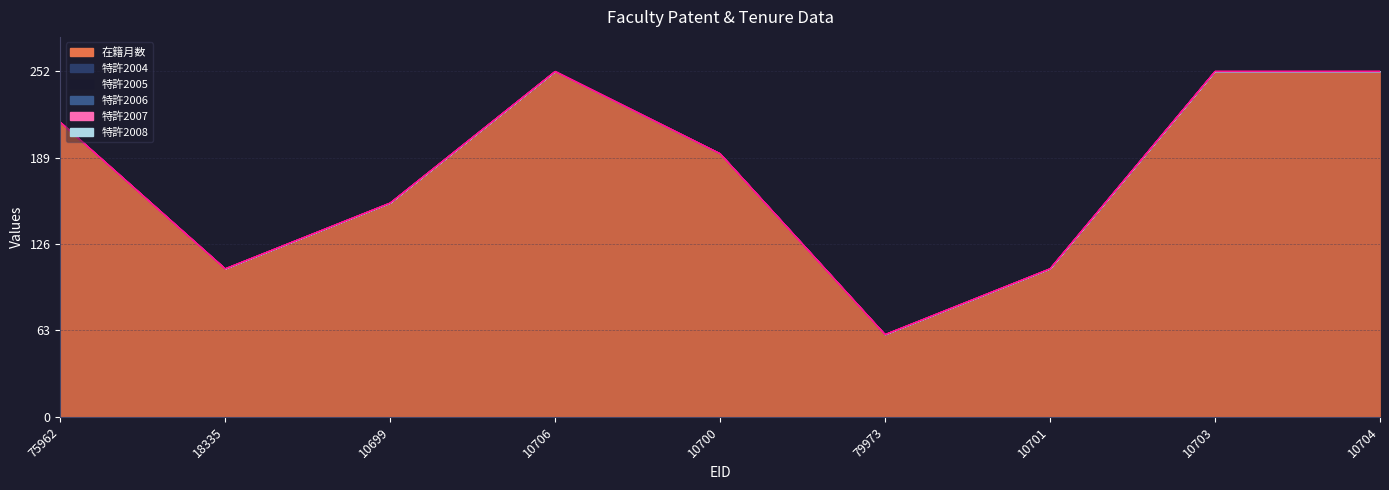

True or false: 特許2004 has more than 1 interior local peaks.

False